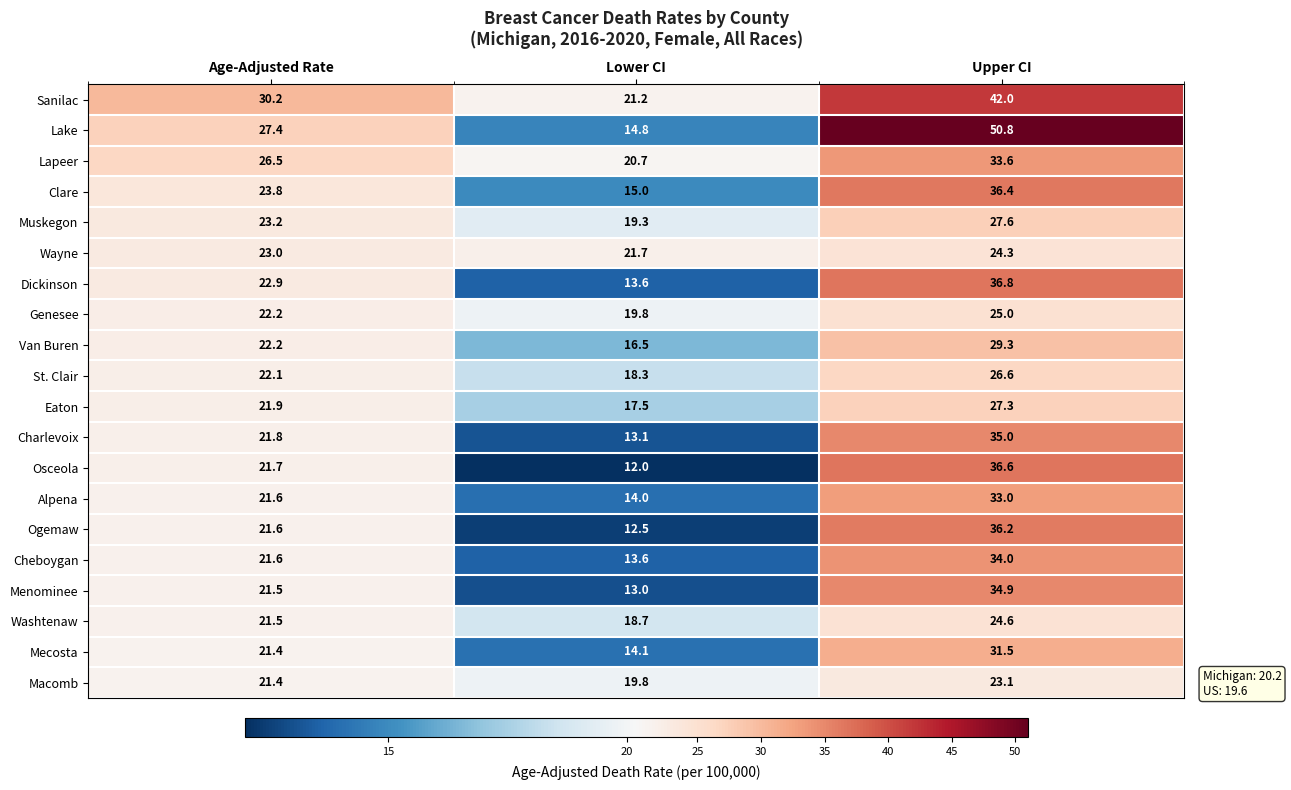

At Upper CI, list the series in order from smallest to largest.

Macomb, Wayne, Washtenaw, Genesee, St. Clair, Eaton, Muskegon, Van Buren, Mecosta, Alpena, Lapeer, Cheboygan, Menominee, Charlevoix, Ogemaw, Clare, Osceola, Dickinson, Sanilac, Lake